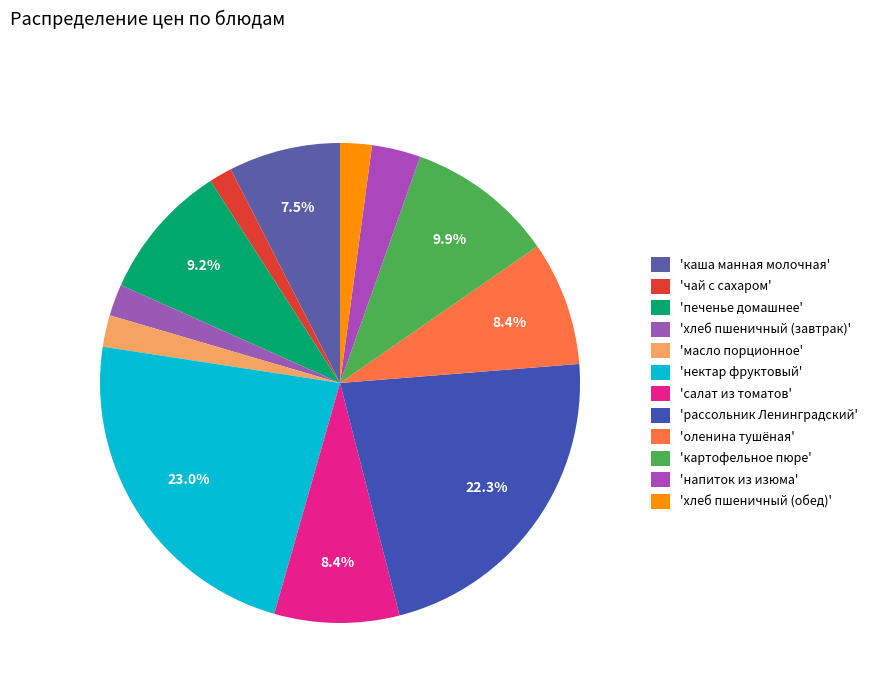

Which slice is the smallest?

чай с сахаром